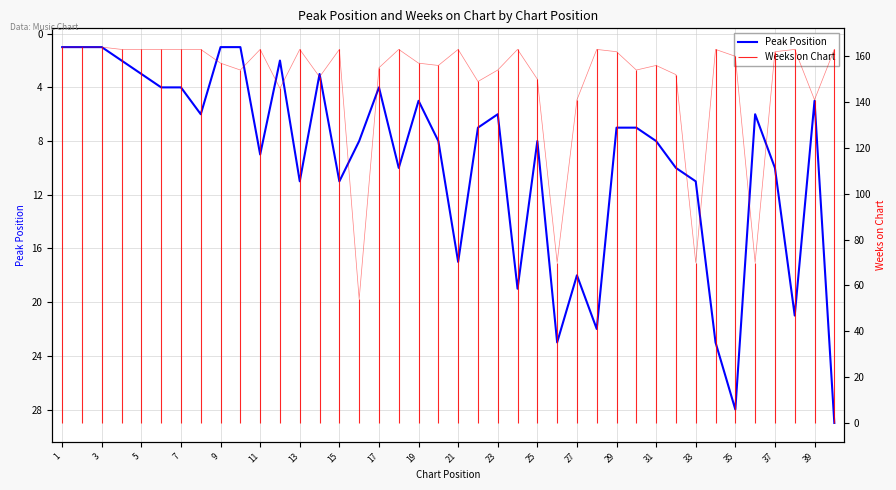

What is the sum of all values?

380